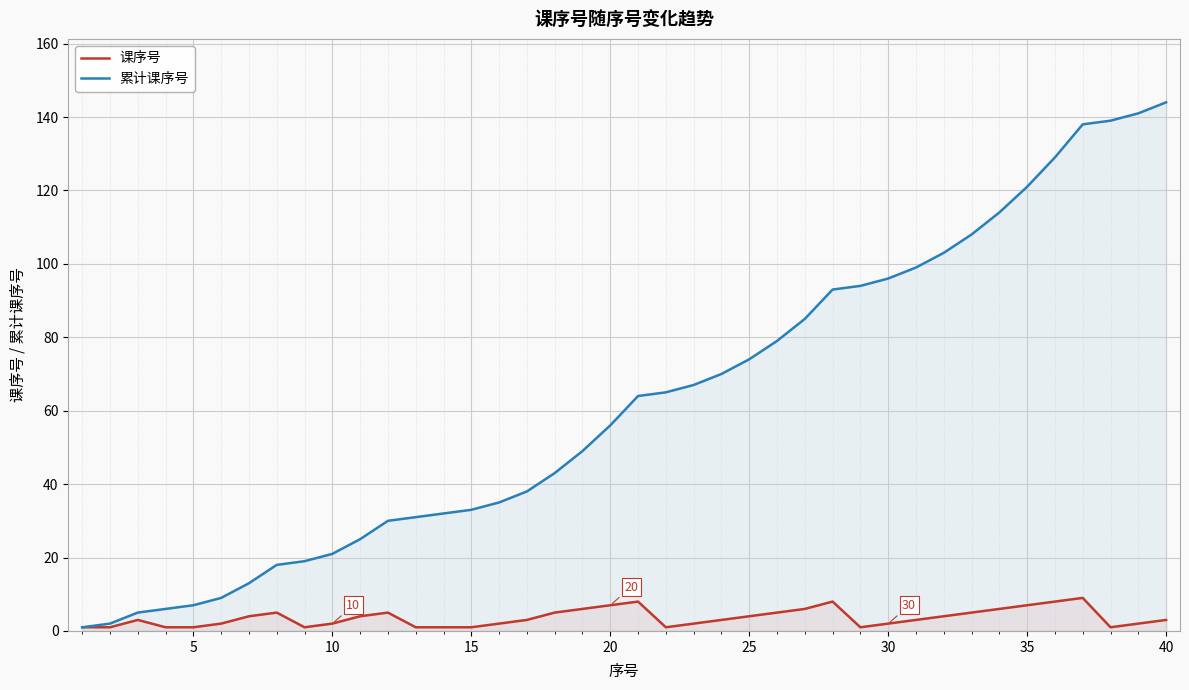

List the series in order of their overall mean, highest first.

累计课序号, 课序号